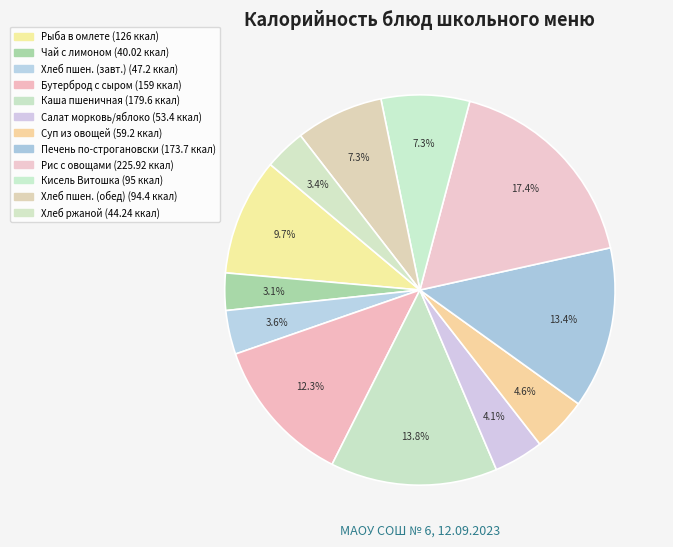

How many slices are in this pie chart?

12